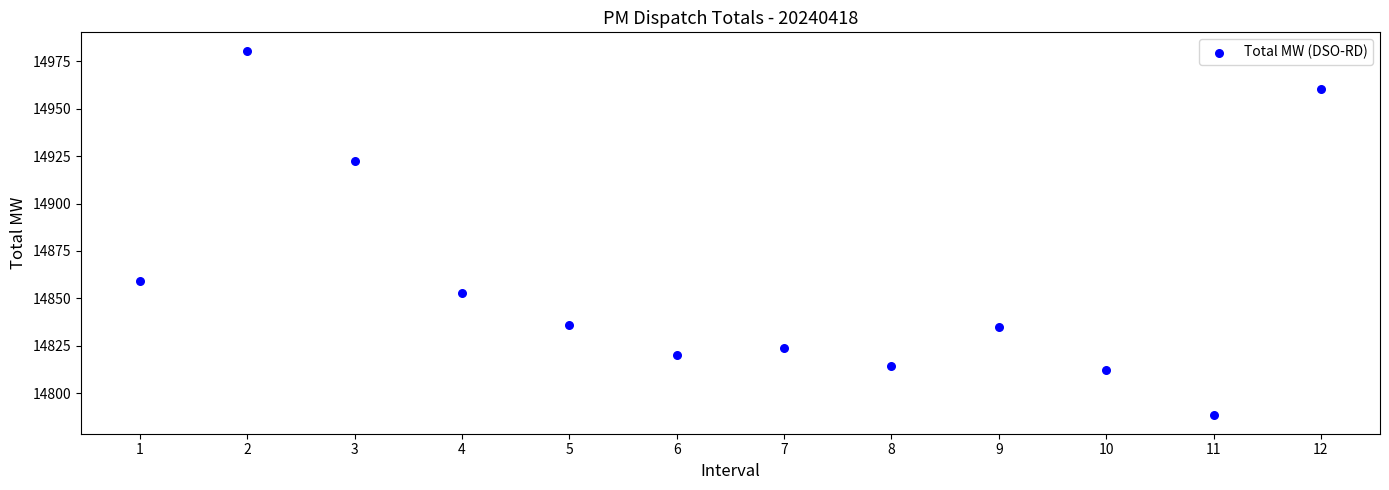

What is the range of Y values (max minus min)?

192.3